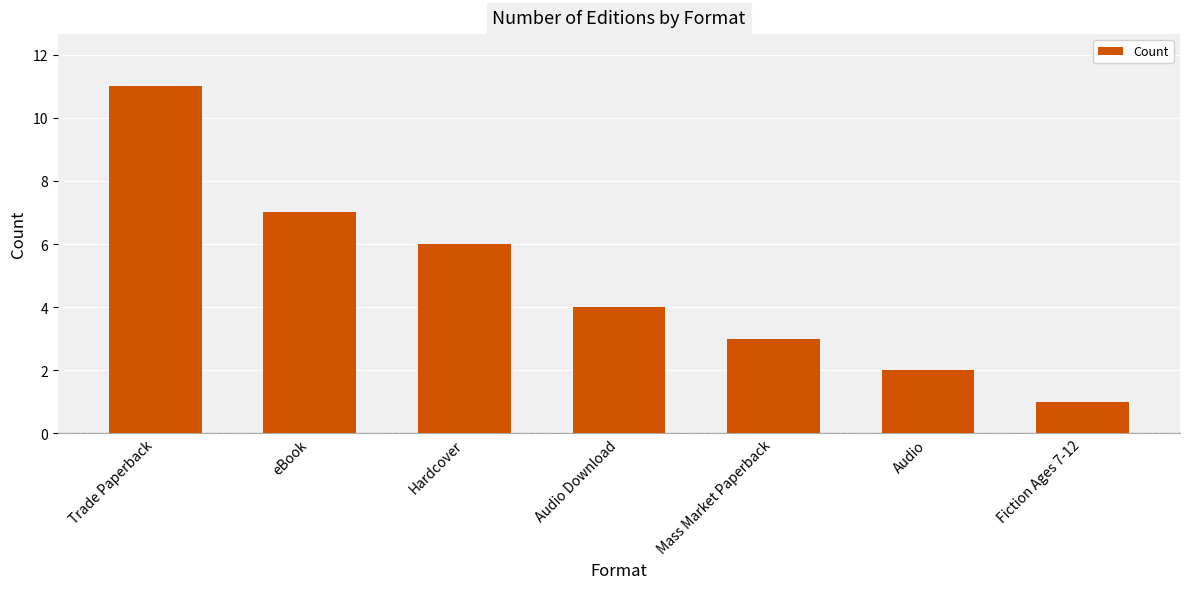

True or false: the data shows 3 at Trade Paperback.

False